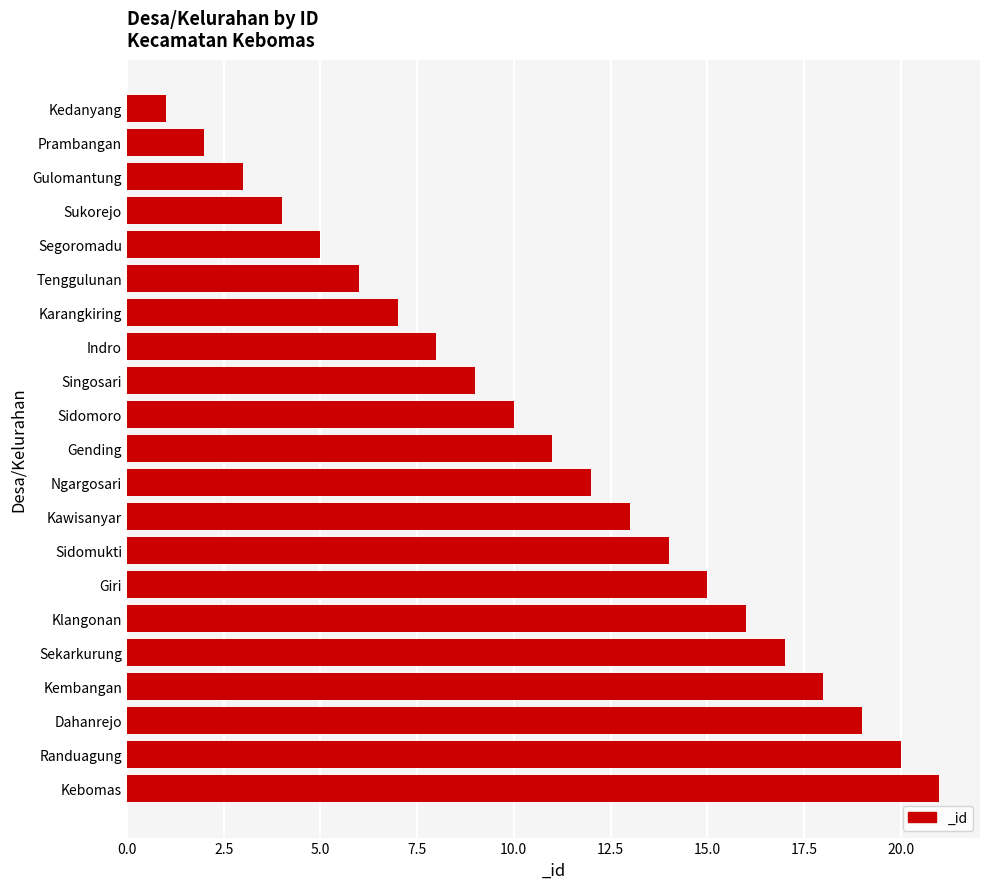

Which has a higher value, Sidomoro or Kembangan?

Kembangan